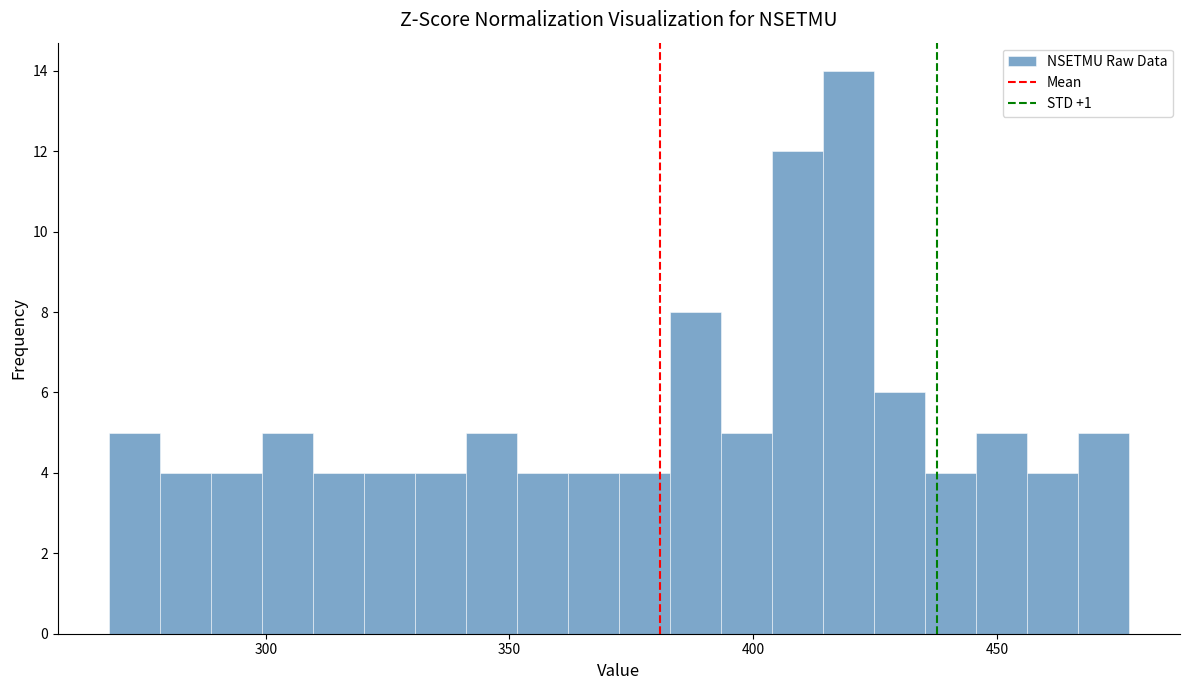

Around what value on the x-axis is the tallest bar? Give the approximate position of its centre, as read against the axis.

420